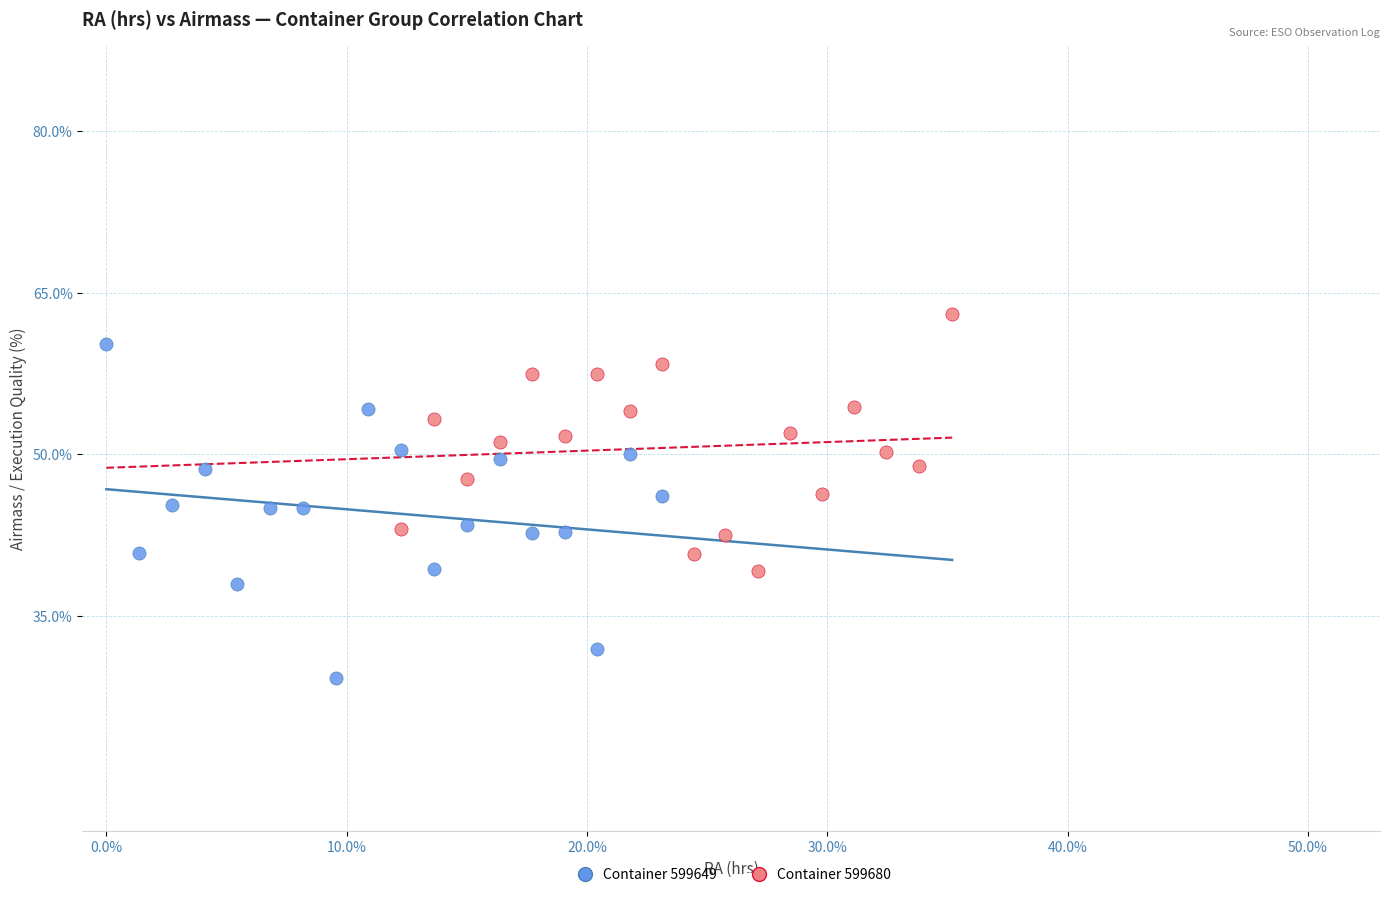

Which series contains the lowest Y value?

Container 599649